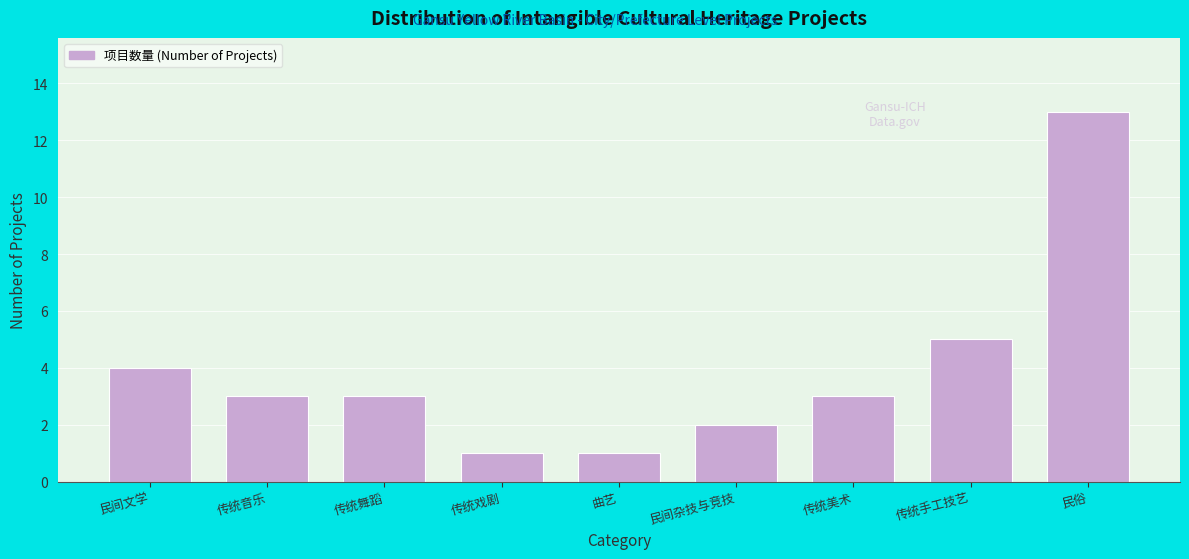

Reading right to left, what are all the values shown in this chart?

民俗=13	传统手工技艺=5	传统美术=3	民间杂技与竞技=2	曲艺=1	传统戏剧=1	传统舞蹈=3	传统音乐=3	民间文学=4